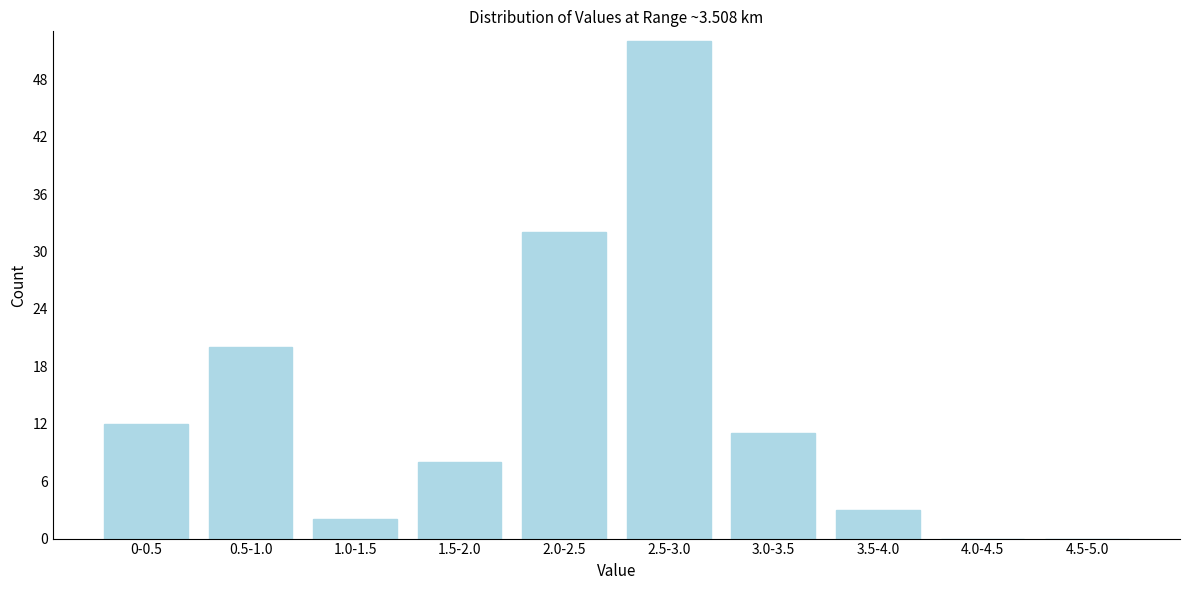

Reading right to left, extract all data points from this chart.

4.5-5.0=0	4.0-4.5=0	3.5-4.0=3	3.0-3.5=11	2.5-3.0=52	2.0-2.5=32	1.5-2.0=8	1.0-1.5=2	0.5-1.0=20	0-0.5=12